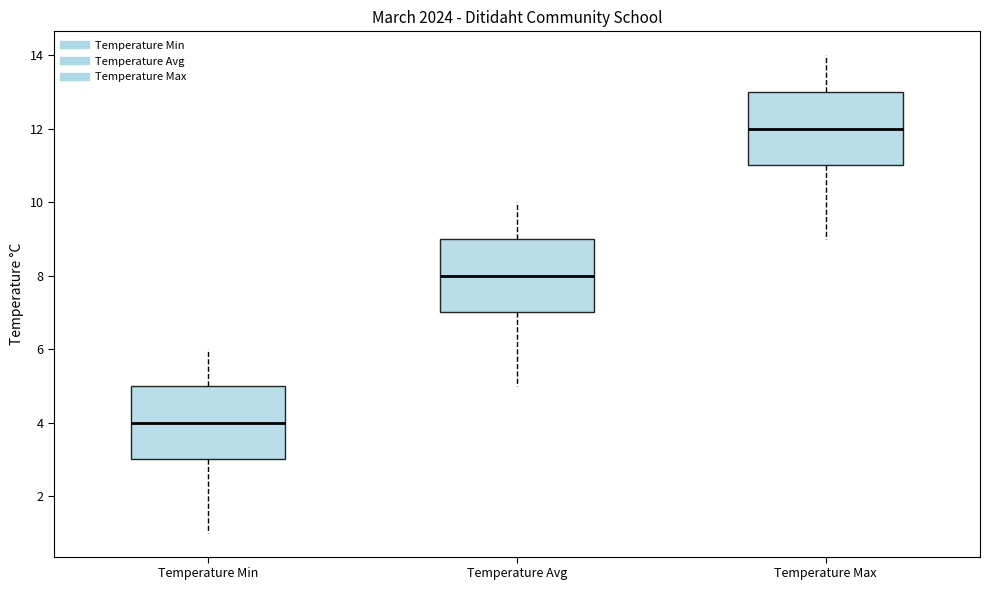

Where is the upper edge of the box for Temperature Min on the y-axis? The values are not printed on the chart, so give them approximately, as read against the axis.

5